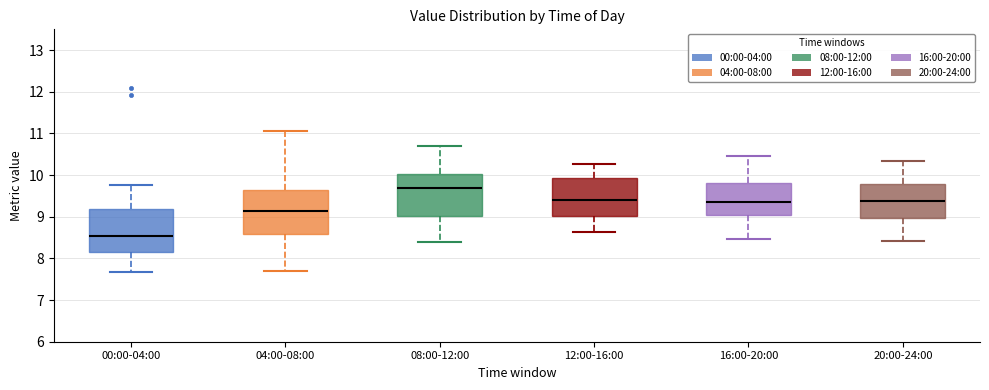

Which box's median line is the highest?

08:00-12:00